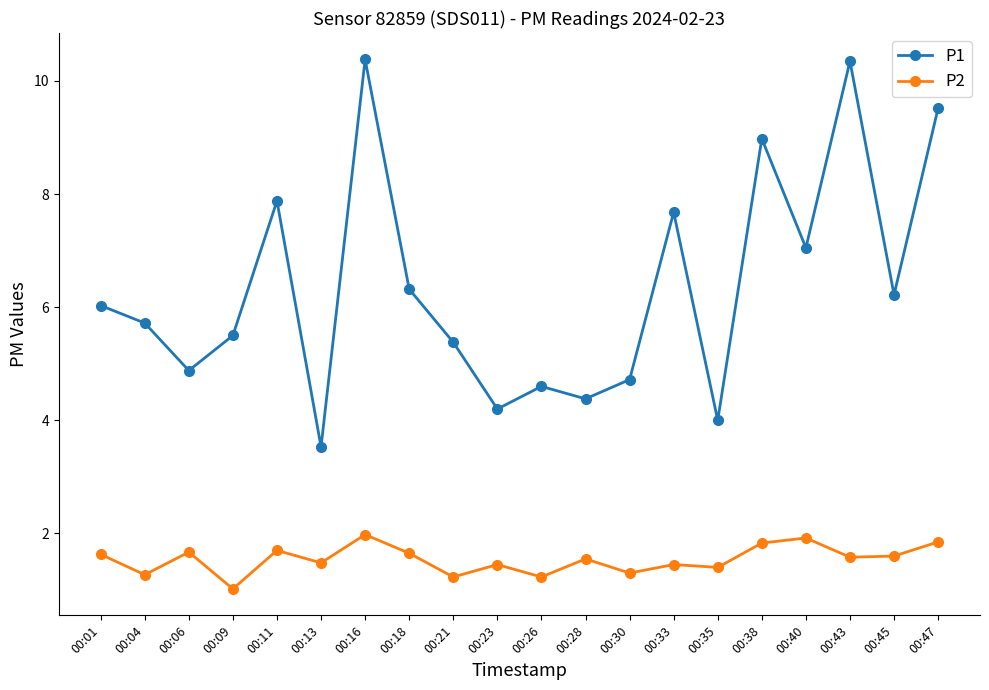

Which series has the widest spread of values?

P1